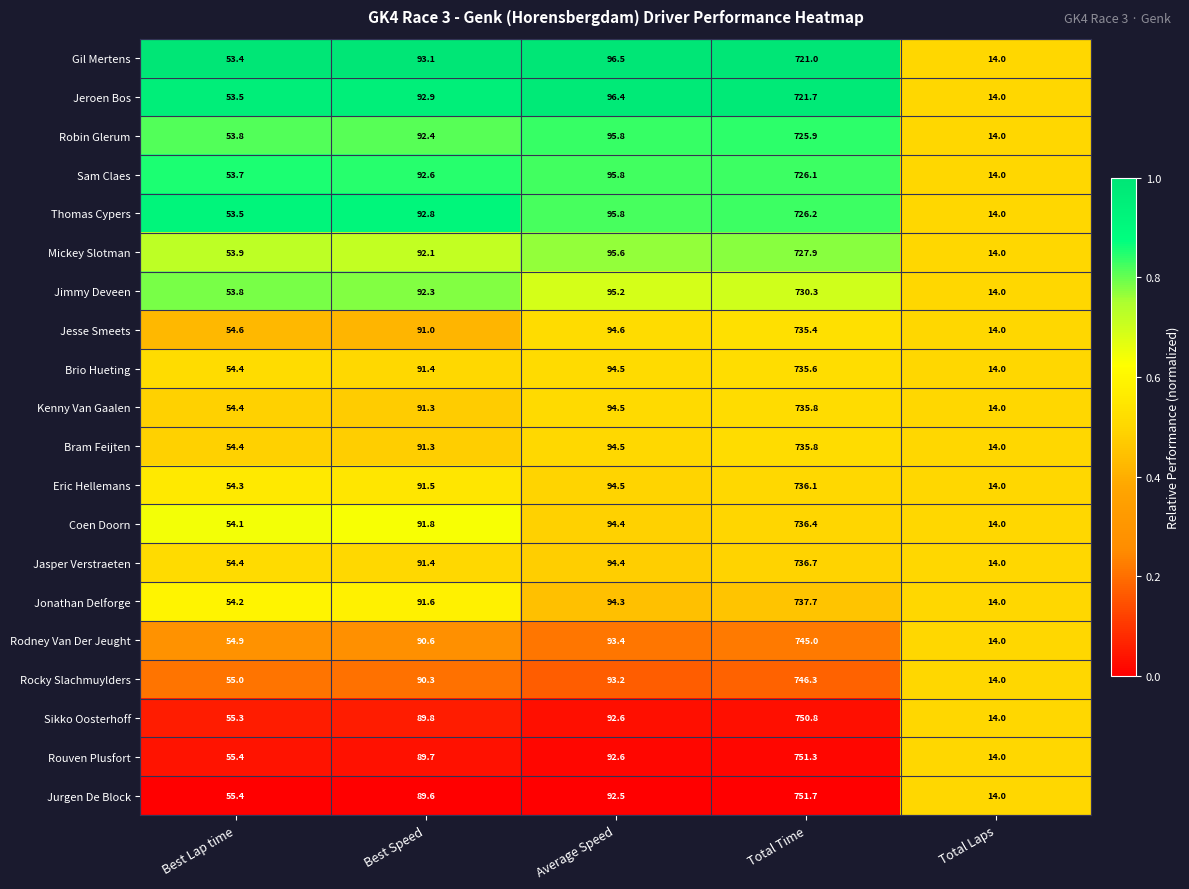

At which label does Jonathan Delforge reach its minimum?

Total Laps